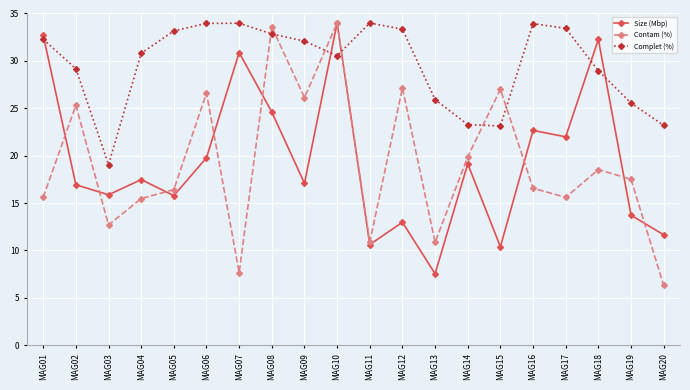

Which series ends up on top after the final intersection of Size (Mbp) and Contam (%)?

Size (Mbp)